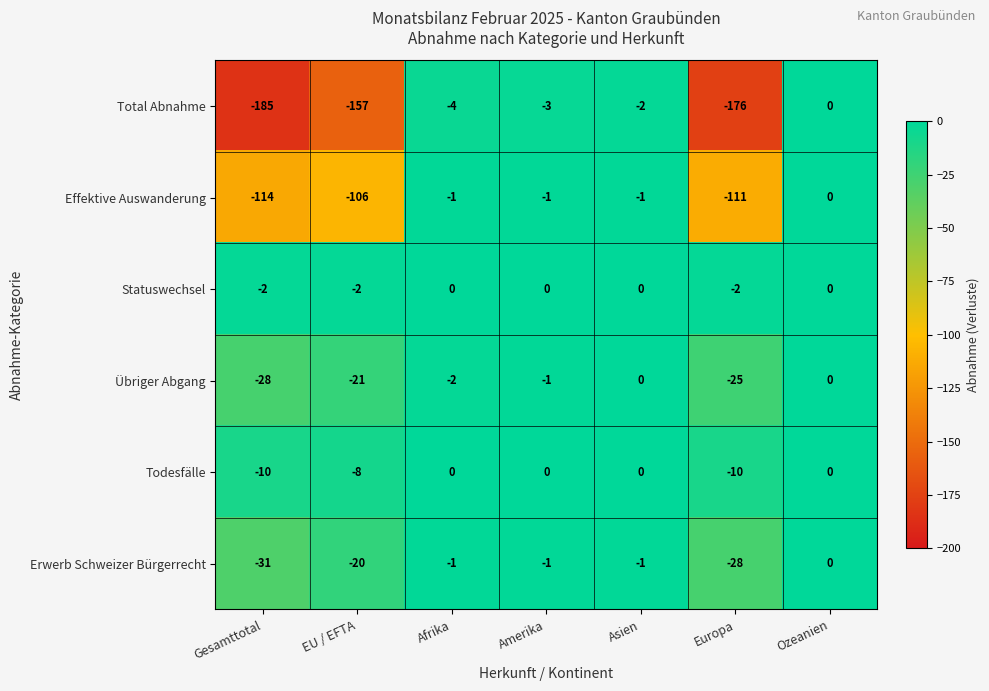

What is the total value across all series at Amerika?

-6